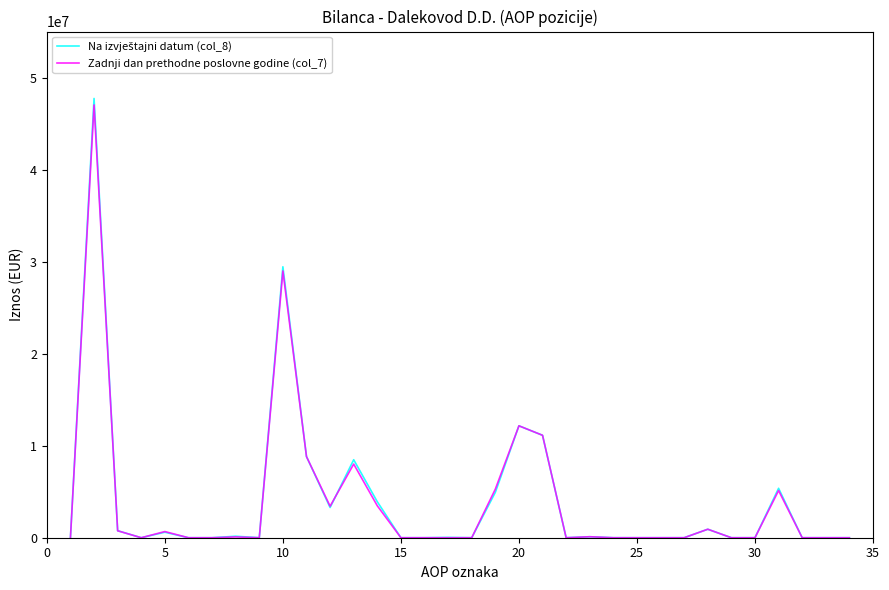

Reading right to left, list all the values displayed in this chart.

Na izvještajni datum (col_8): 0	0	0	5370270	0	0	921236	0	0	0	531	107532	0	11129931	12159230	4928906	0	31945	0	0	3909150	8474568	3282368	8814604	29441541	0	161824	0	0	598409	0	760233	47731274	0
Zadnji dan prethodne poslovne godine (col_7): 0	0	0	5123738	0	0	922025	0	0	0	531	107529	0	11129931	12160016	5279285	0	0	0	0	3466554	8003300	3423317	8814604	28987060	0	86688	0	0	669067	0	755755	47026569	0